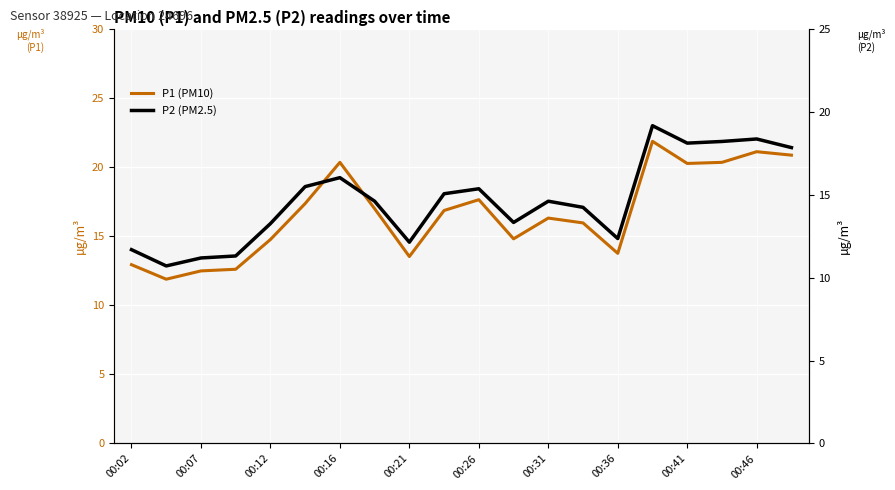

Does the chart display data point markers on the line(s)?

No